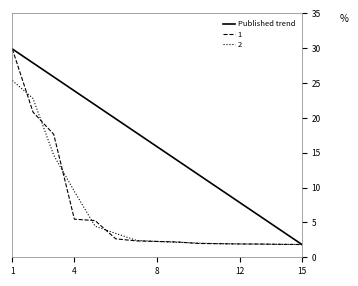

What is the minimum value shown in the chart?

1.8